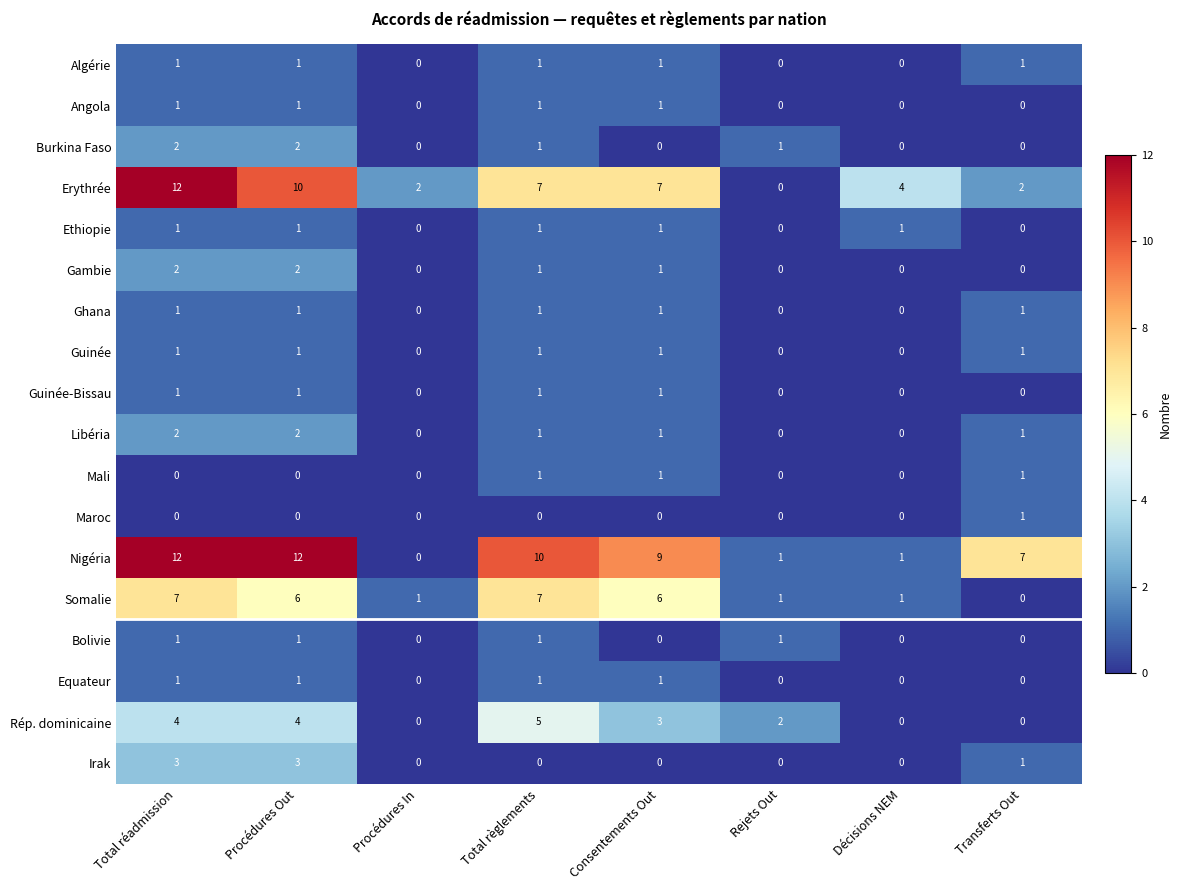

What is the difference between the maximum and second lowest values in the Rép. dominicaine series?

5